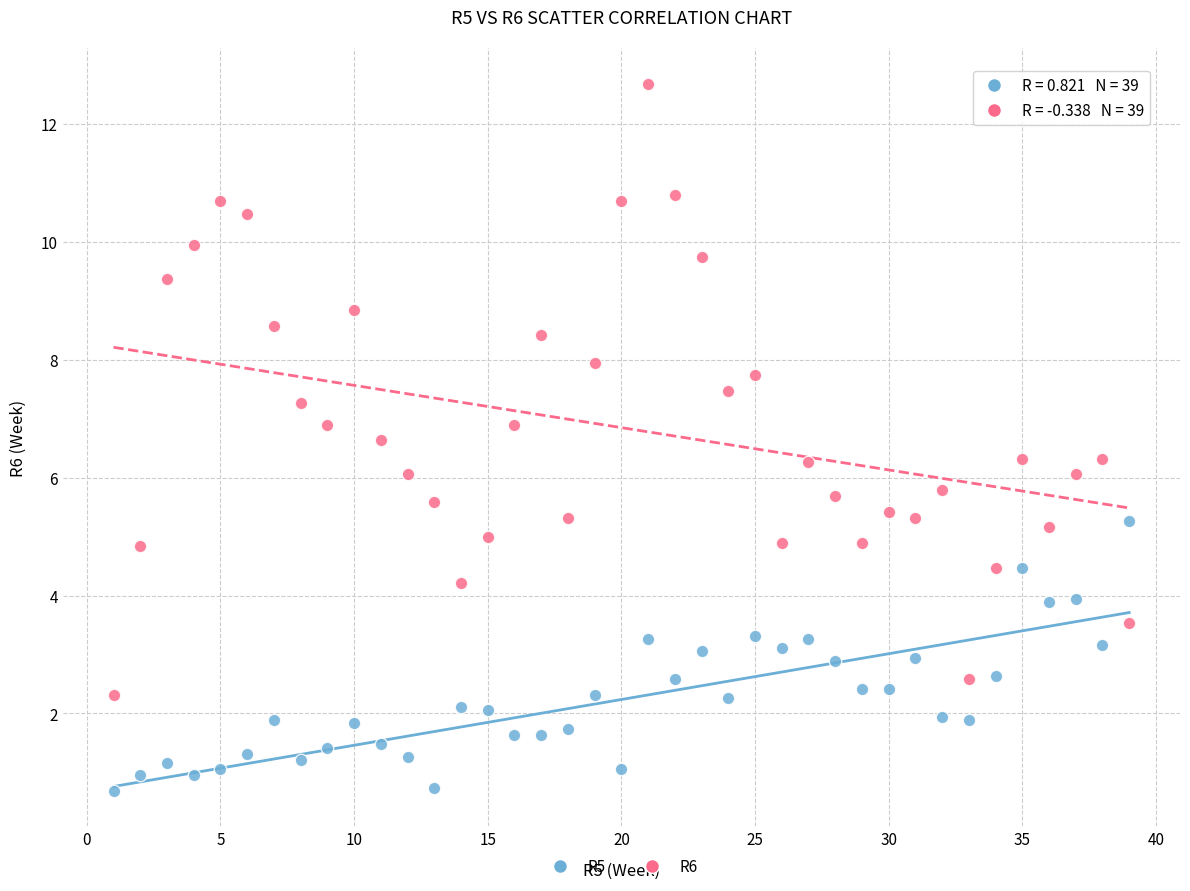

Which series reaches the maximum Y coordinate?

R6